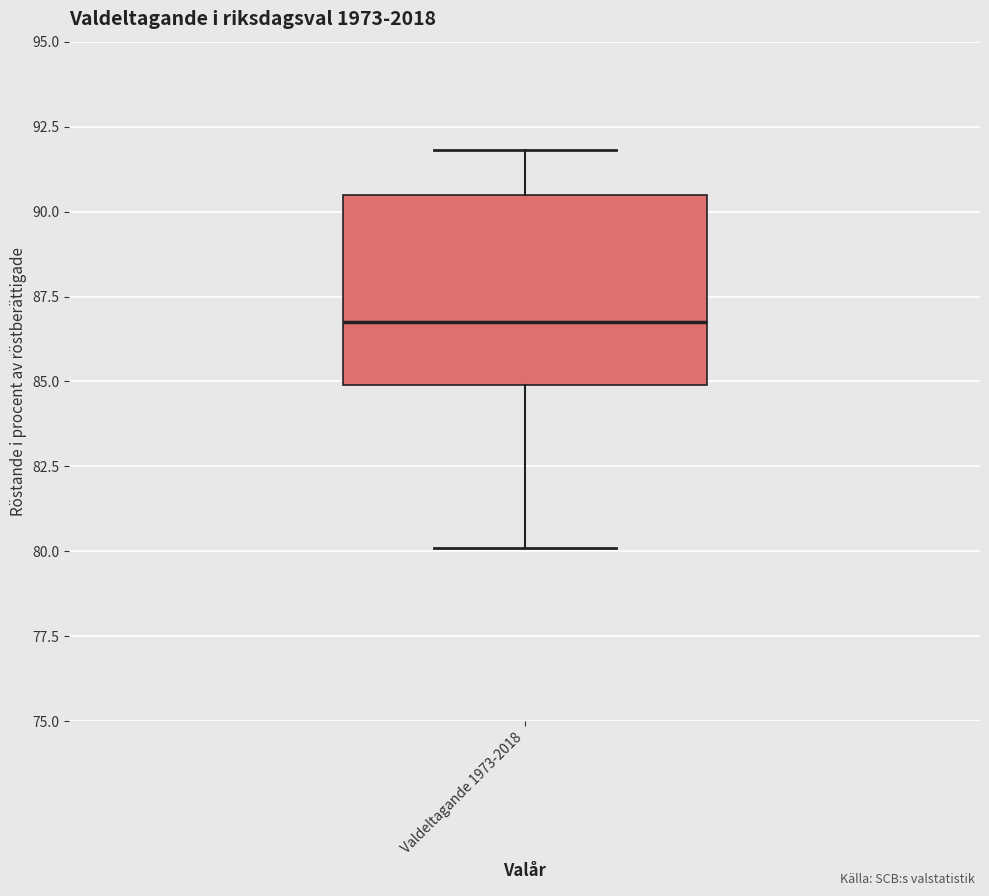

Transcribe this box plot: give where the median line is, the range the box spans, and where the two whiskers end, as read against the y-axis. The values are not printed on the chart, so give them approximately, as read against the axis.

median 87.0, box 85.0 to 90.5, whiskers 80.0 to 92.0